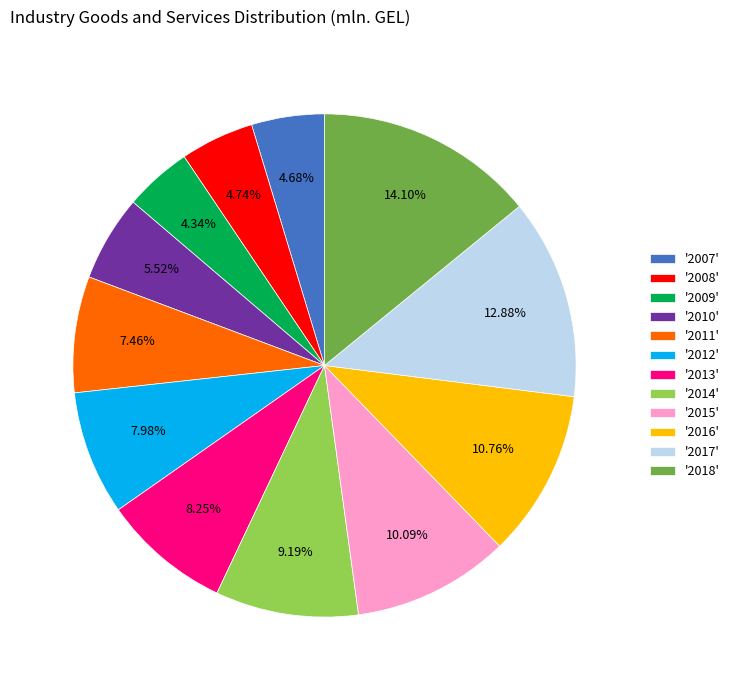

Which category has the biggest portion of the pie?

'2018'